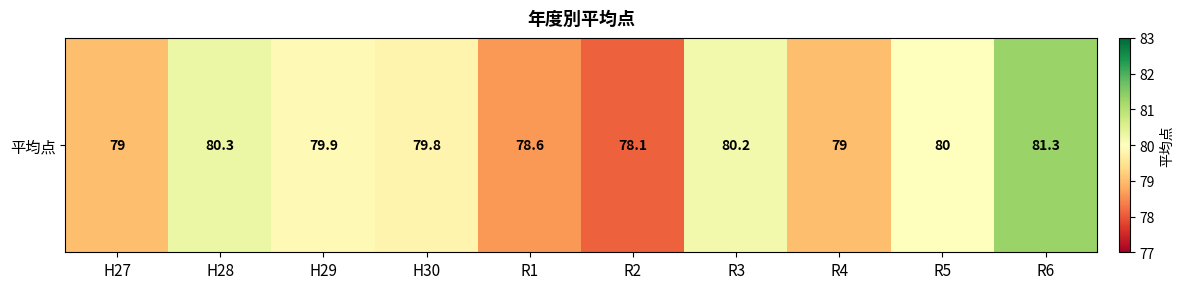

The value at H27 is 79.0. True or false?

True